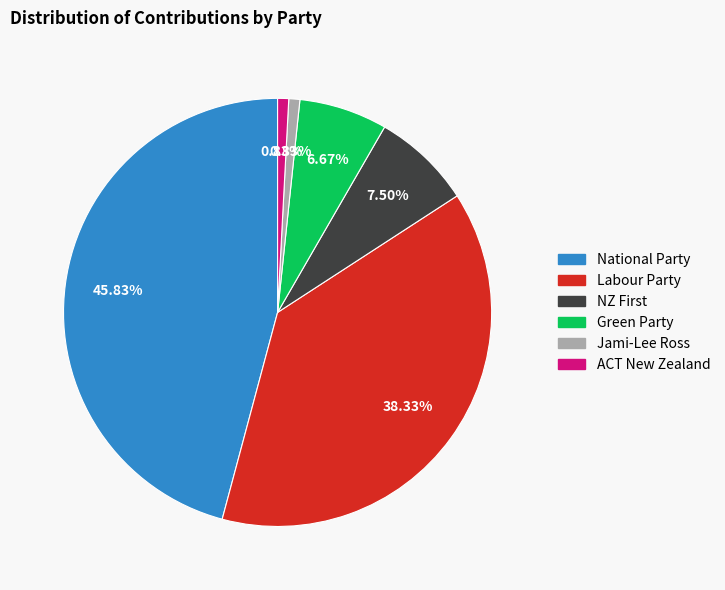

Does Jami-Lee Ross account for over 50% of the chart?

No